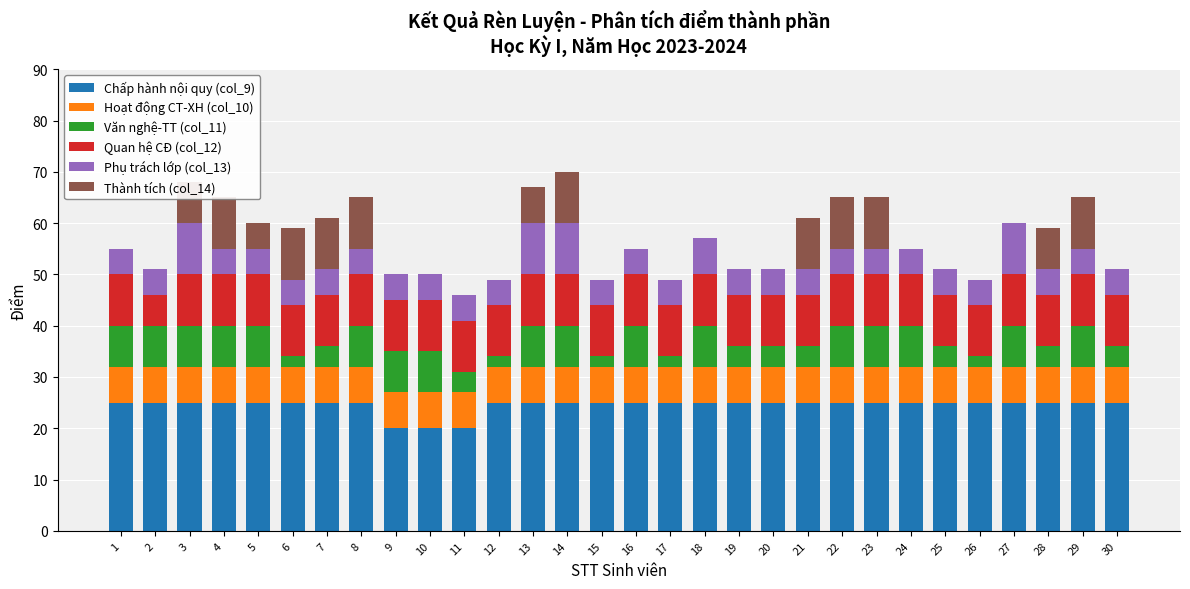

Reading left to right, what are all the values shown in this chart?

Chấp hành nội quy (col_9): 25	25	25	25	25	25	25	25	20	20	20	25	25	25	25	25	25	25	25	25	25	25	25	25	25	25	25	25	25	25
Hoạt động CT-XH (col_10): 7	7	7	7	7	7	7	7	7	7	7	7	7	7	7	7	7	7	7	7	7	7	7	7	7	7	7	7	7	7
Văn nghệ-TT (col_11): 8	8	8	8	8	2	4	8	8	8	4	2	8	8	2	8	2	8	4	4	4	8	8	8	4	2	8	4	8	4
Quan hệ CĐ (col_12): 10	6	10	10	10	10	10	10	10	10	10	10	10	10	10	10	10	10	10	10	10	10	10	10	10	10	10	10	10	10
Phụ trách lớp (col_13): 5	5	10	5	5	5	5	5	5	5	5	5	10	10	5	5	5	7	5	5	5	5	5	5	5	5	10	5	5	5
Thành tích (col_14): 0	0	8	10	5	10	10	10	0	0	0	0	7	10	0	0	0	0	0	0	10	10	10	0	0	0	0	8	10	0